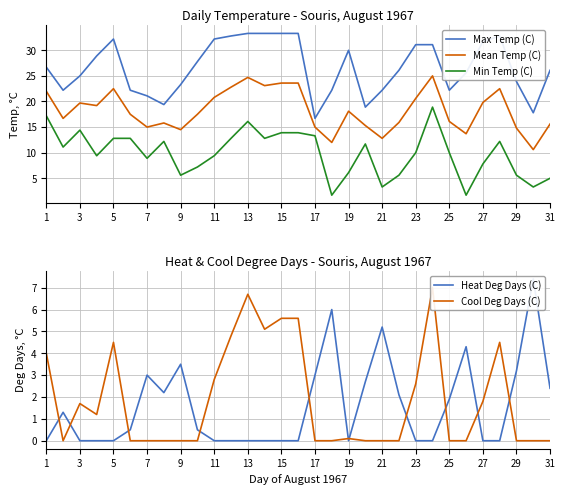

The Mean Temp (C) series shows 4.9 at 19. True or false?

False